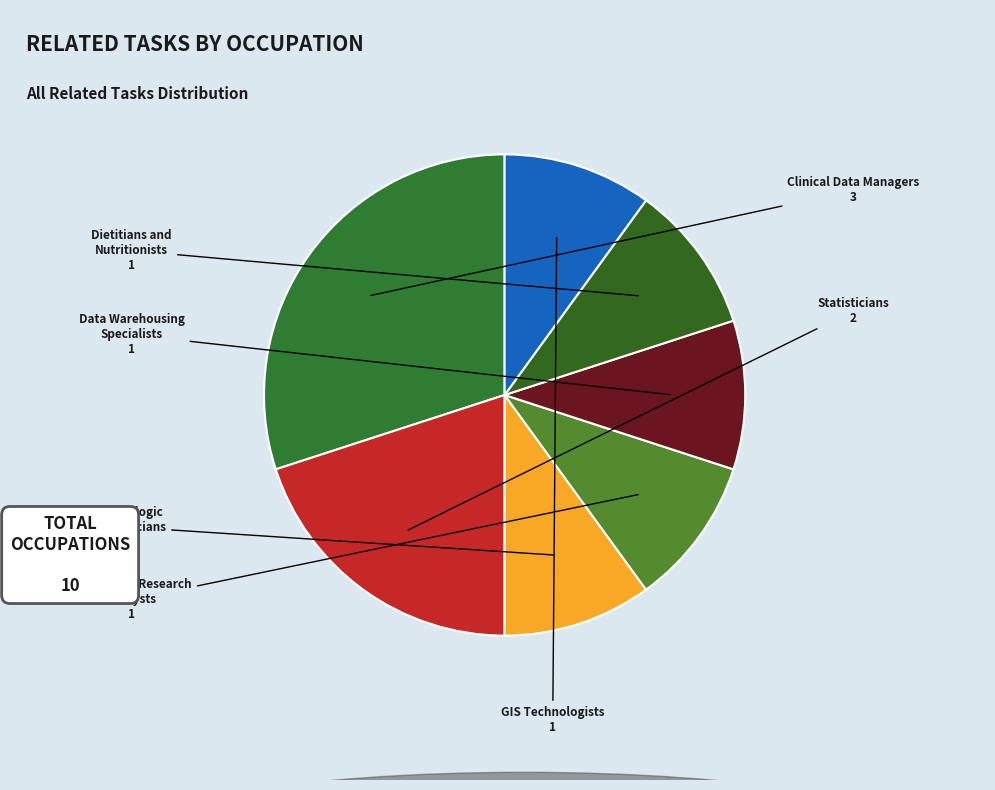

What is the largest slice in the pie chart?

Clinical Data Managers